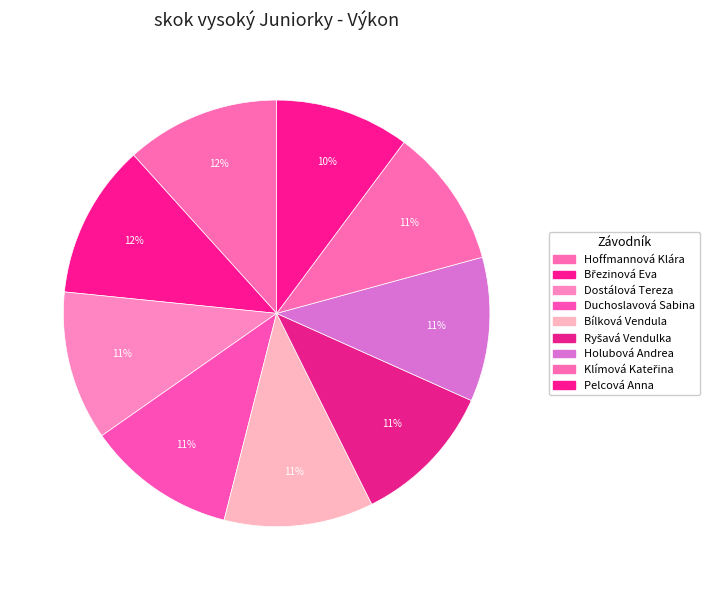

What is the largest slice in the pie chart?

Hoffmannová Klára